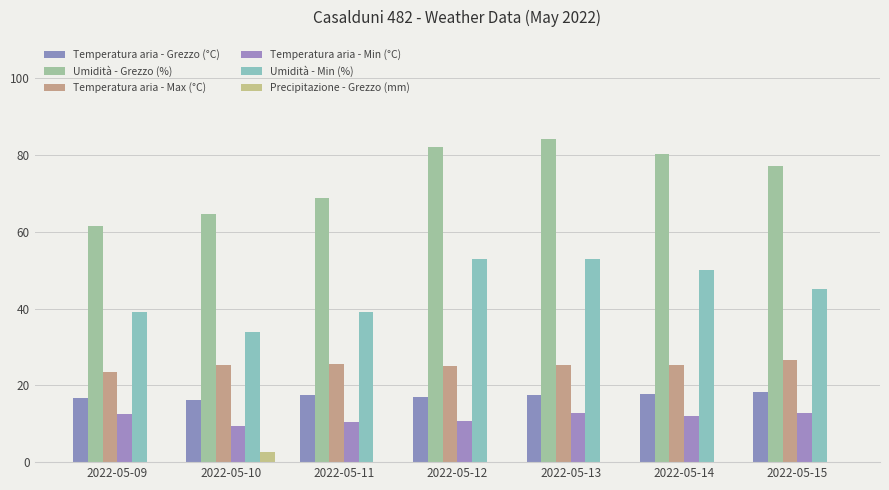

Between 2022-05-10 and 2022-05-11, which series saw the biggest shift?

Umidità - Min (%)